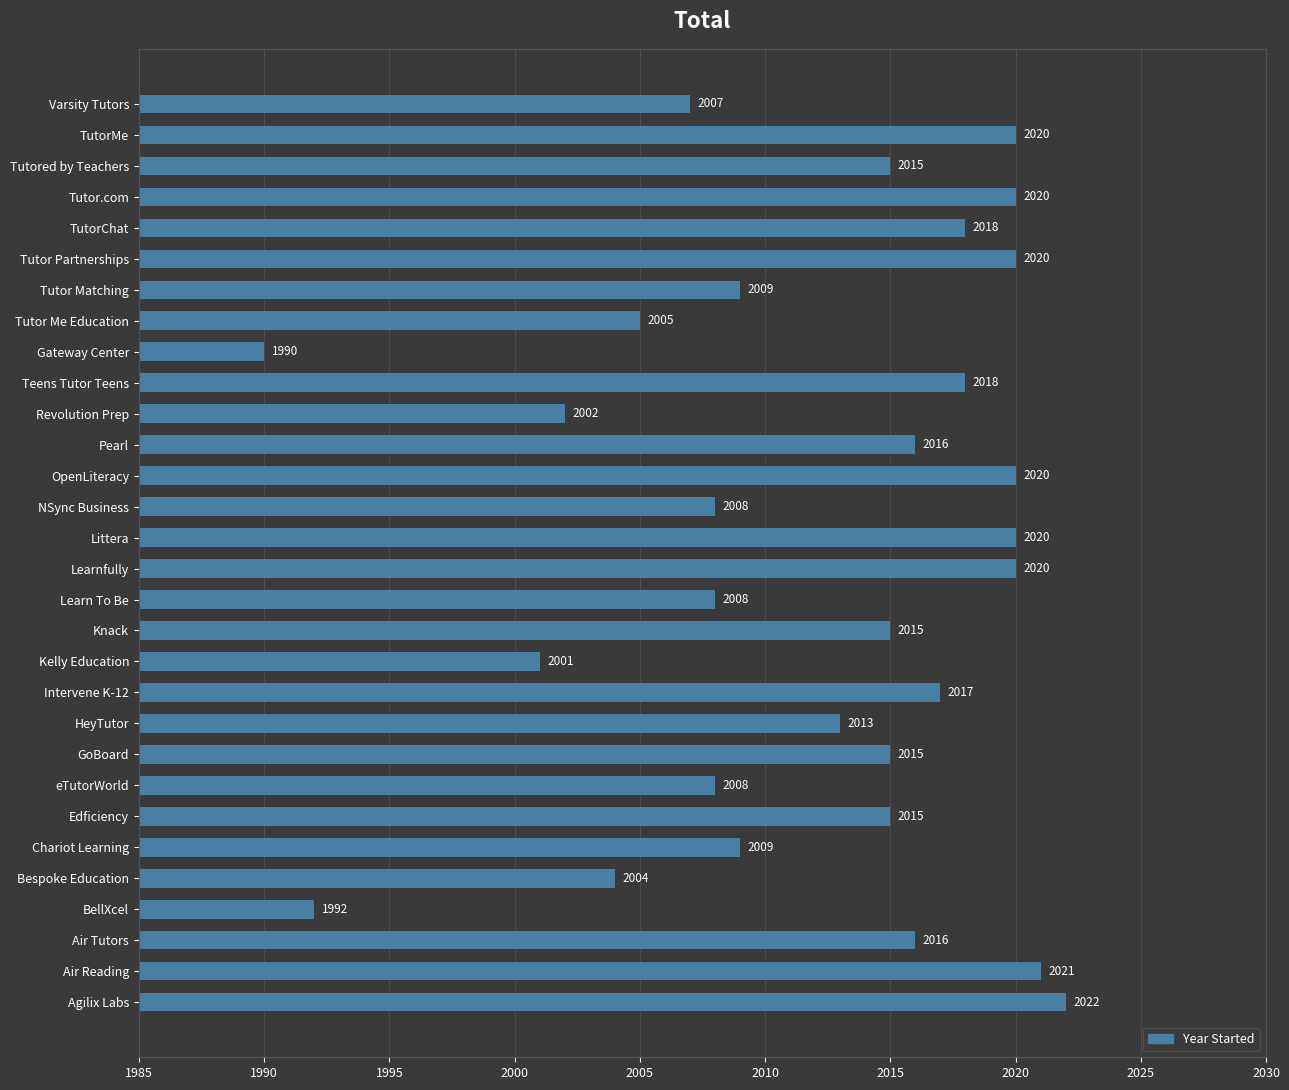

True or false: the data shows 1256 at Bespoke Education.

False